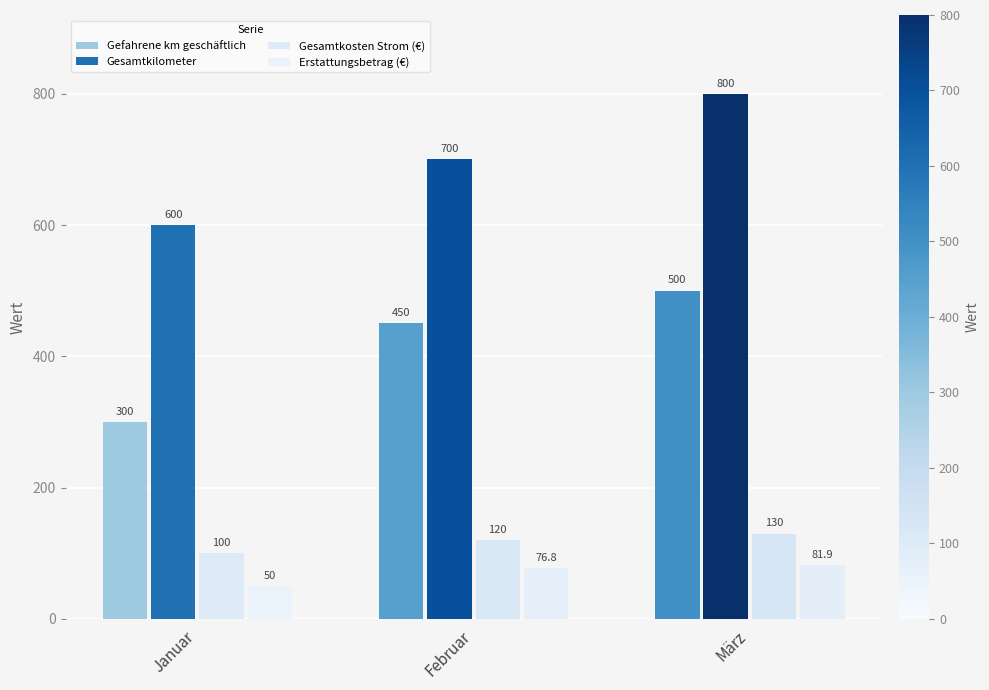

Which series has the widest spread of values?

Gefahrene km geschäftlich